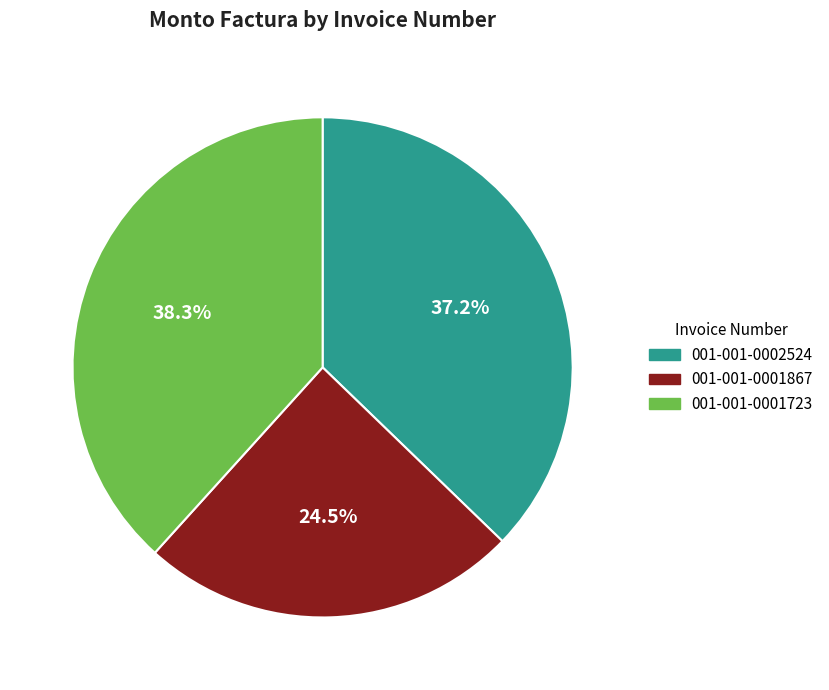

Does 001-001-0002524 account for over 50% of the chart?

No